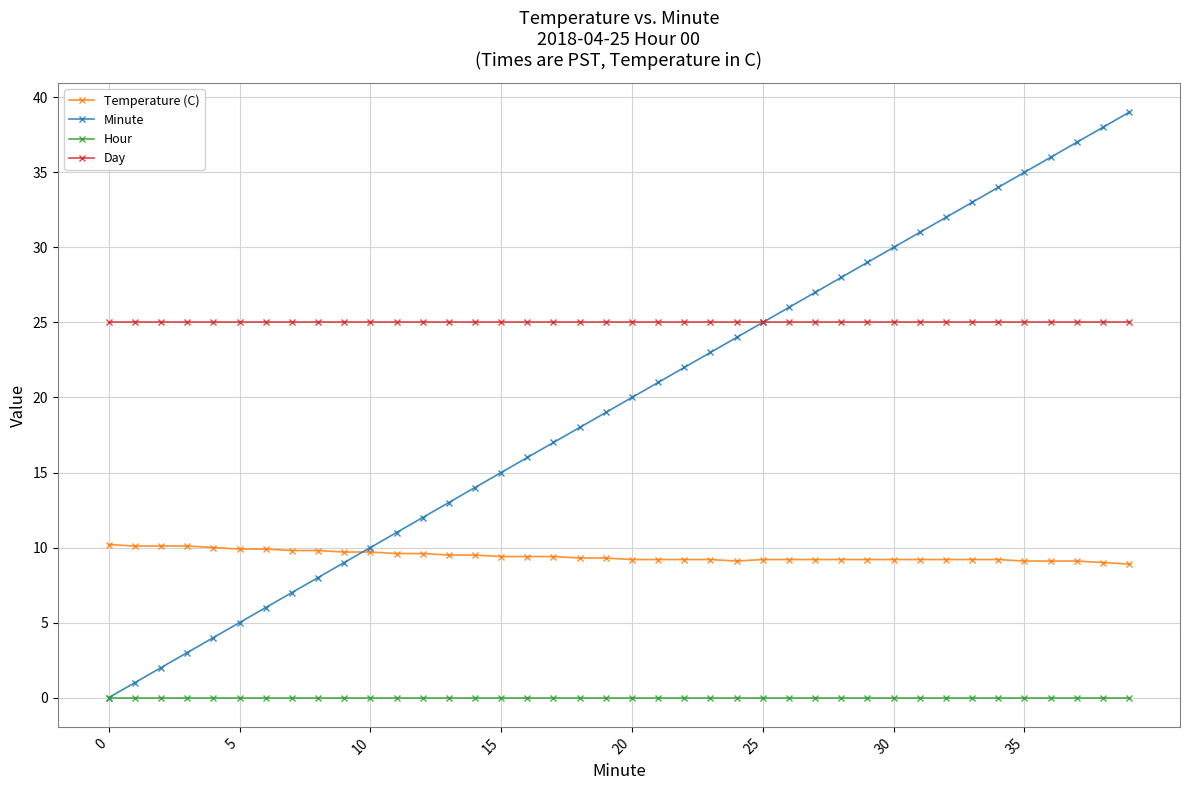

Which series has the widest spread of values?

Minute